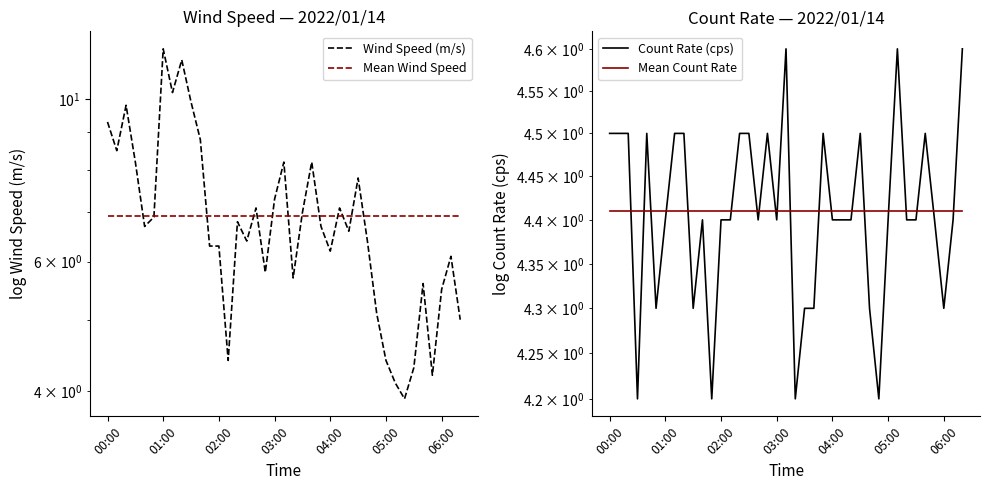

What is the difference between the Count Rate (cps) values at 12 and 15?

0.1